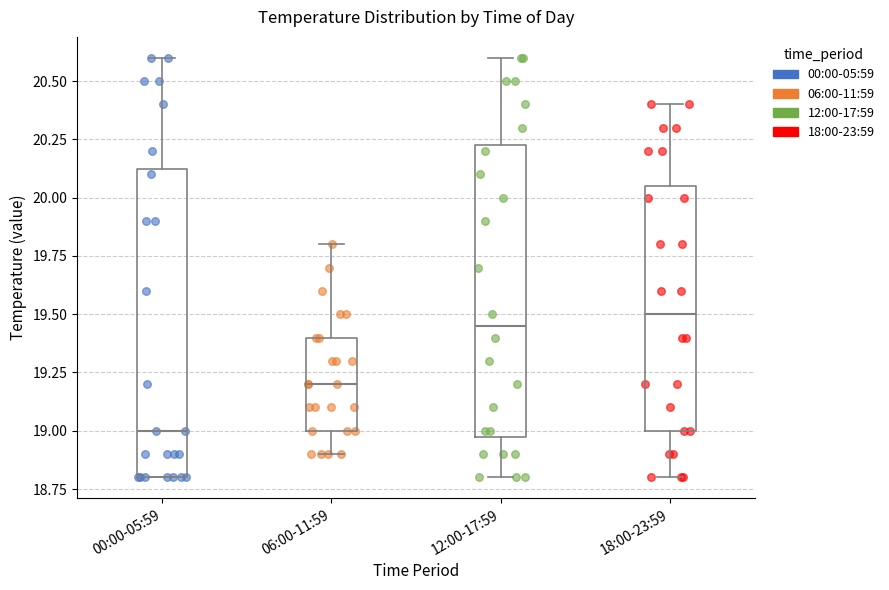

Which box is the tallest, from its lower edge to its upper edge?

00:00-05:59